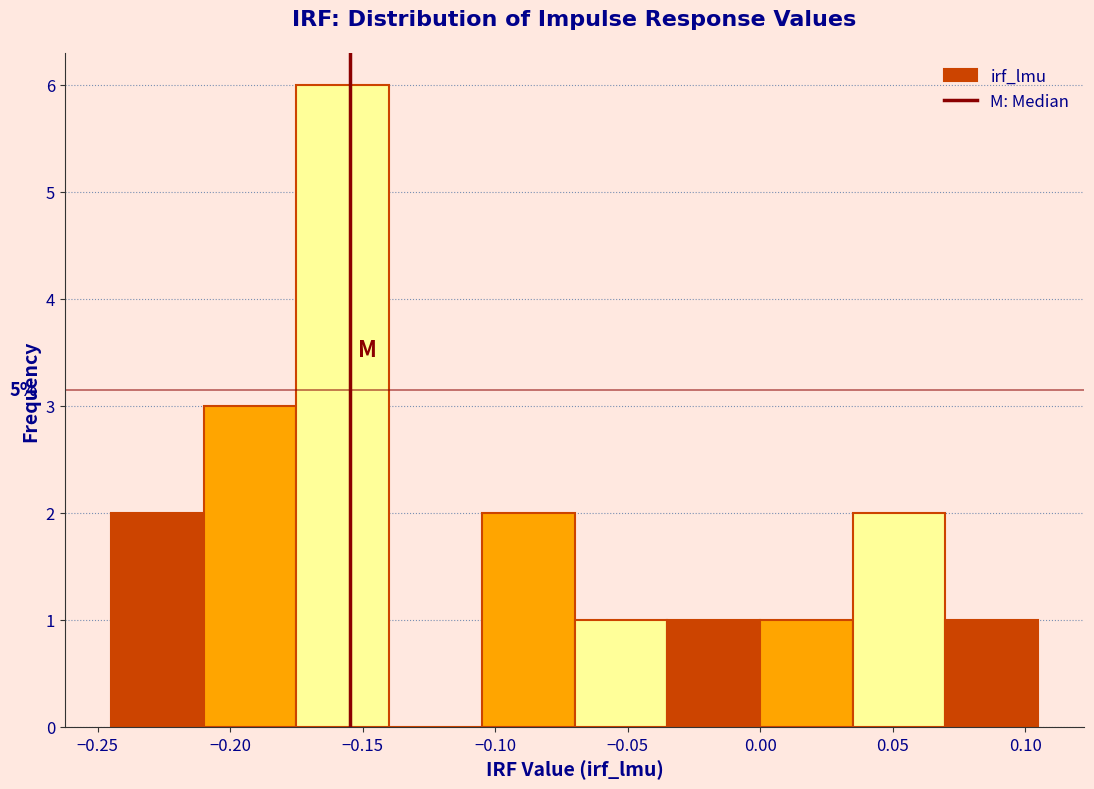

Over which range of the x-axis is the bar tallest?

-0.175 to -0.140